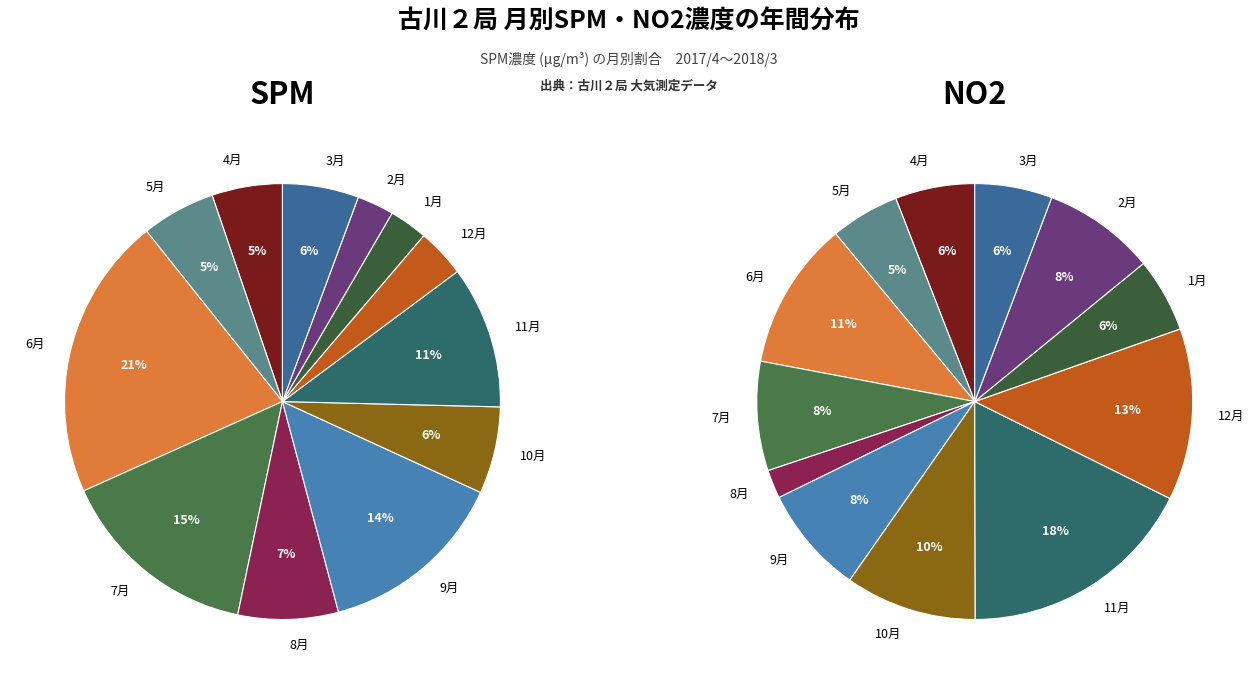

The 6月 slice represents 24% of the pie. True or false?

False